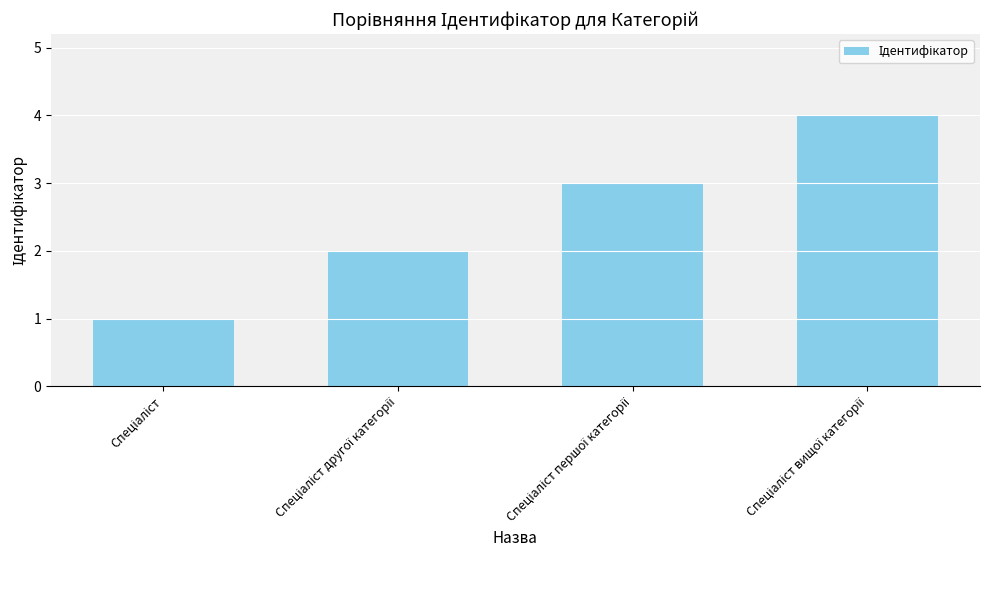

What is the value of the 2nd bar from the left?

2